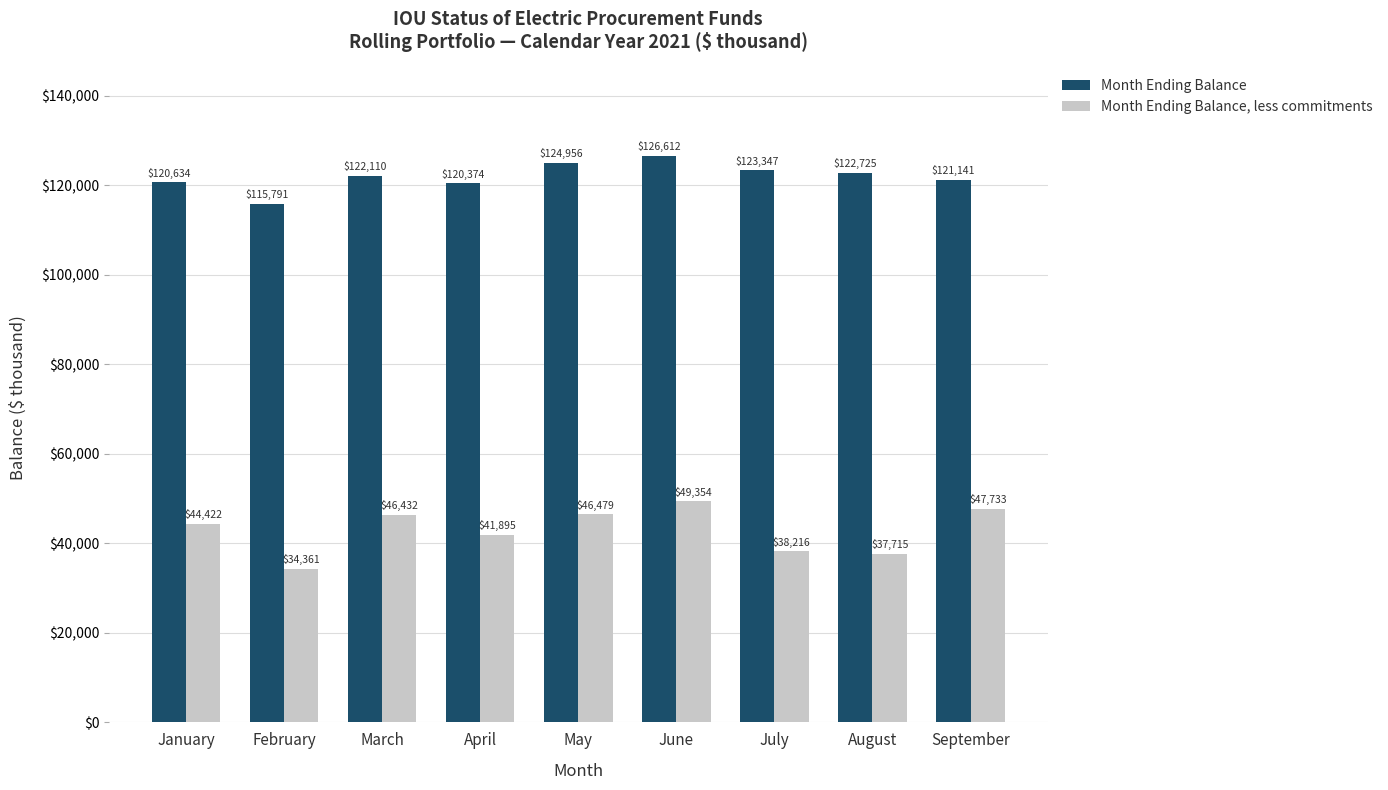

Which series has the largest total across all categories?

Month Ending Balance